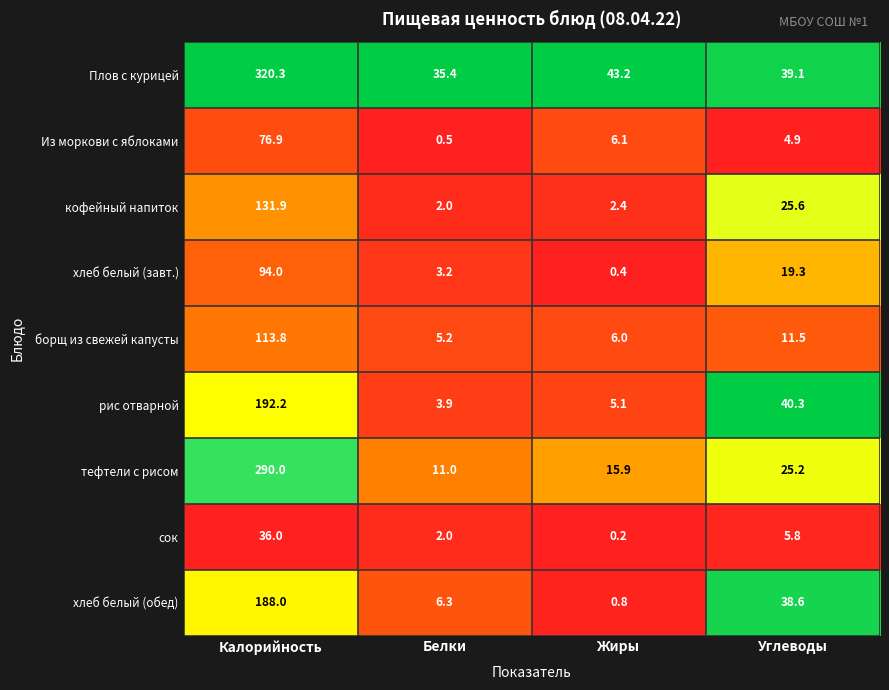

What is the difference between the maximum and second lowest values in the борщ из свежей капусты series?

107.8